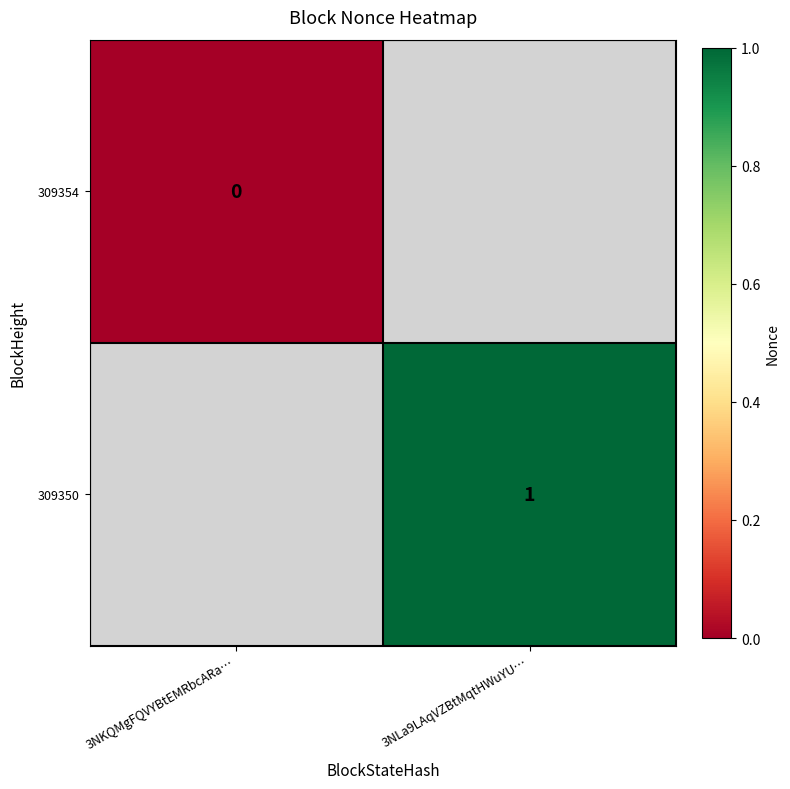

The 309350 series shows 1 at 3NLa9LAqVZBtMqtHWuYU…. True or false?

True